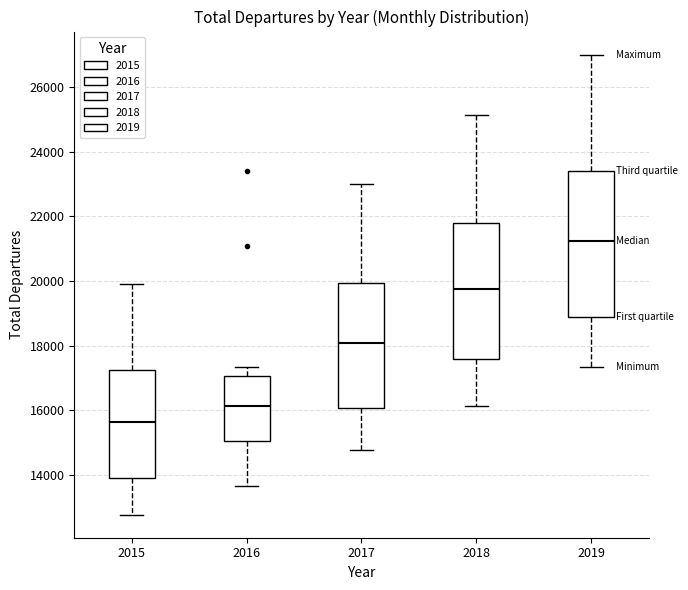

Which box has the lowest median line?

2015